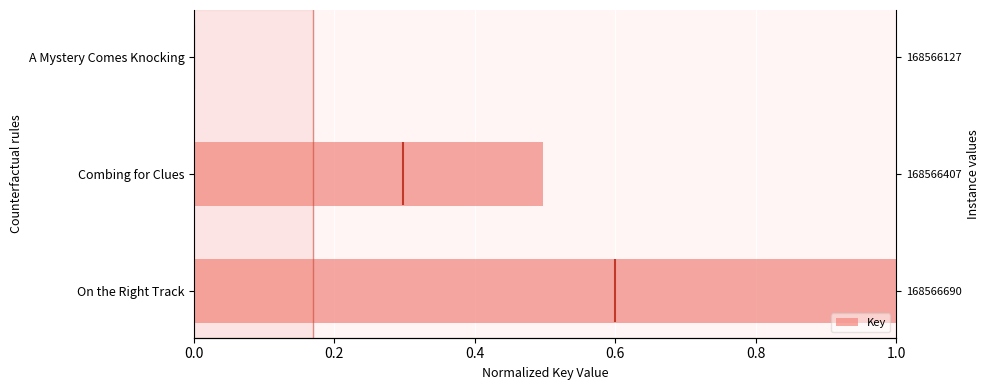

How many bars are there in total?

3